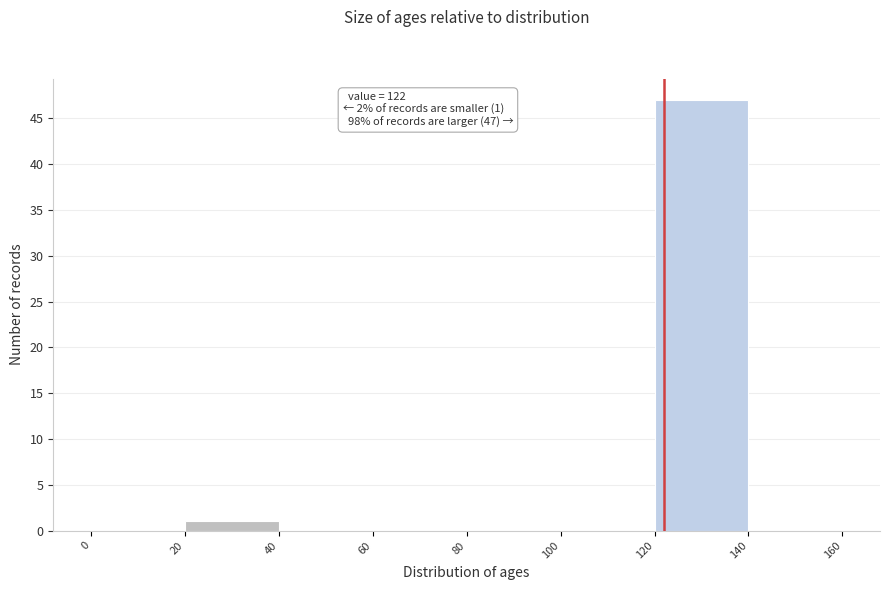

Over which range of the x-axis is the bar tallest?

120 to 140